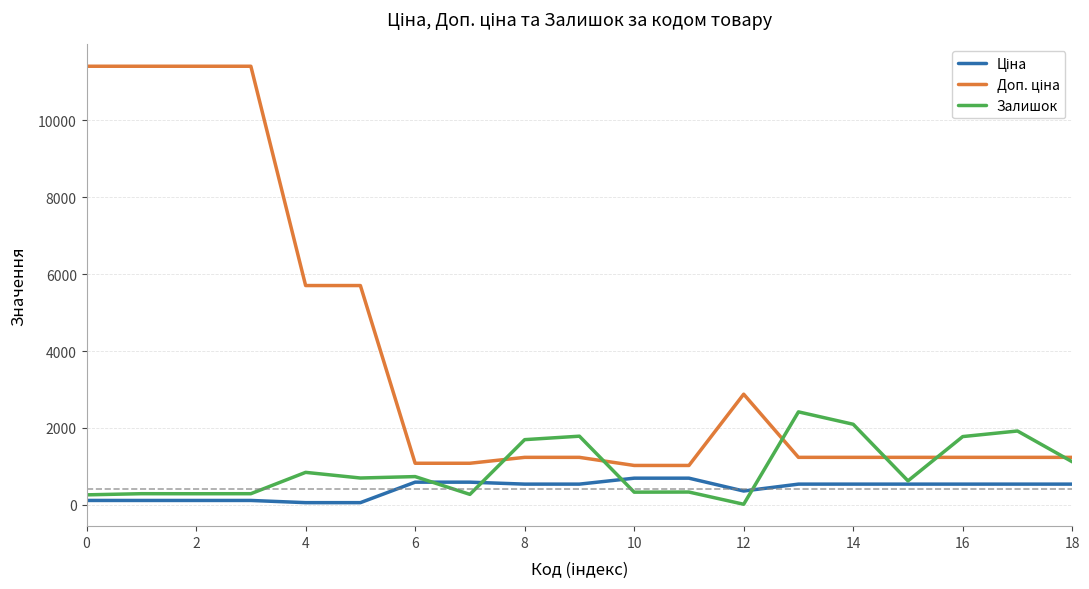

What is the greatest value displayed?

11410.0